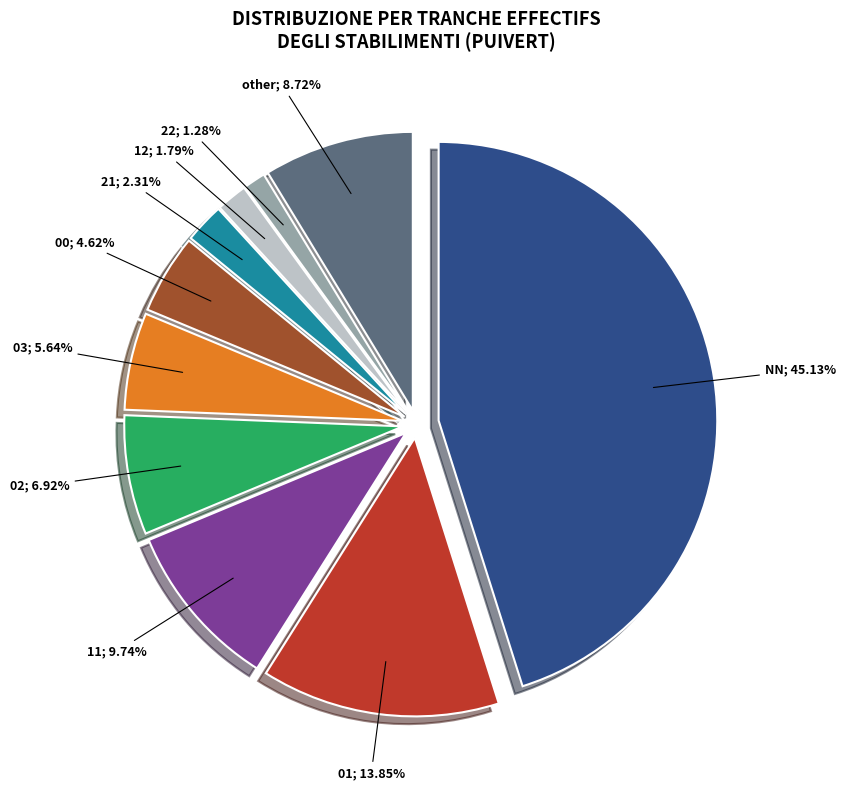

What is the ratio of the value at other to the value at 02?

1.3